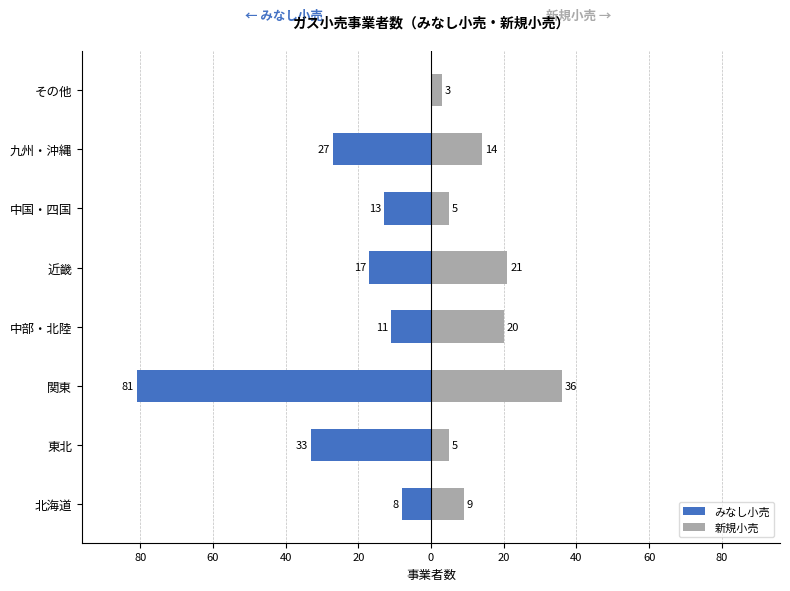

Reading right to left, transcribe all the data shown in this chart.

みなし小売: 0	-27	-13	-17	-11	-81	-33	-8
新規小売: 3	14	5	21	20	36	5	9